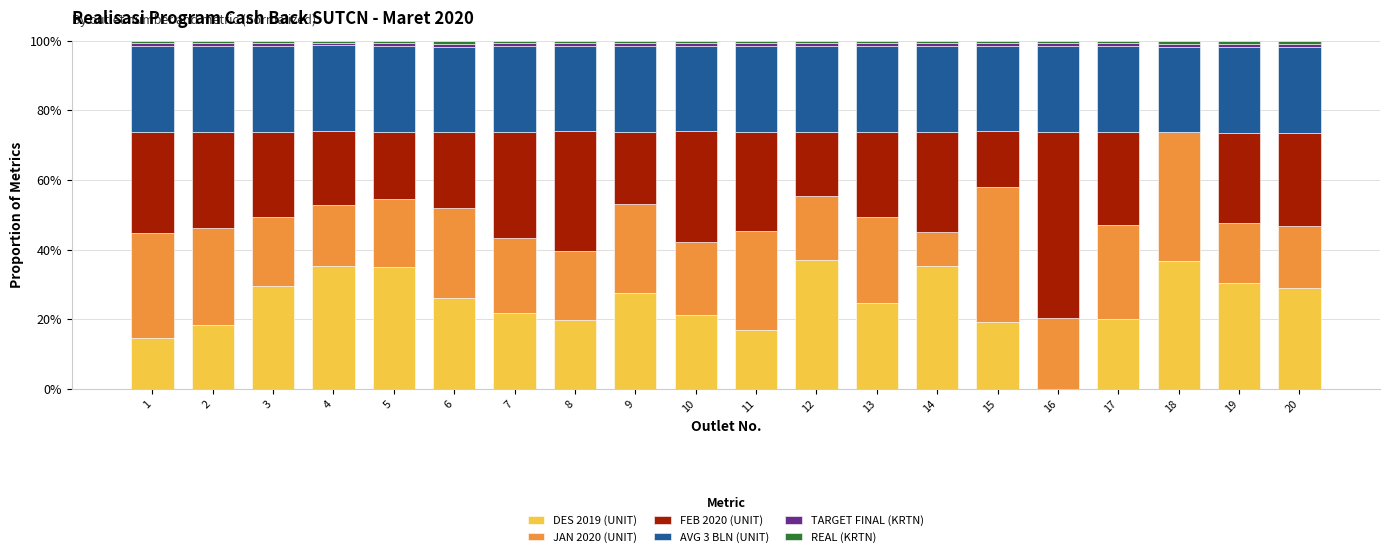

True or false: DES 2019 (UNIT) has a value of 14.6 at 16.

False